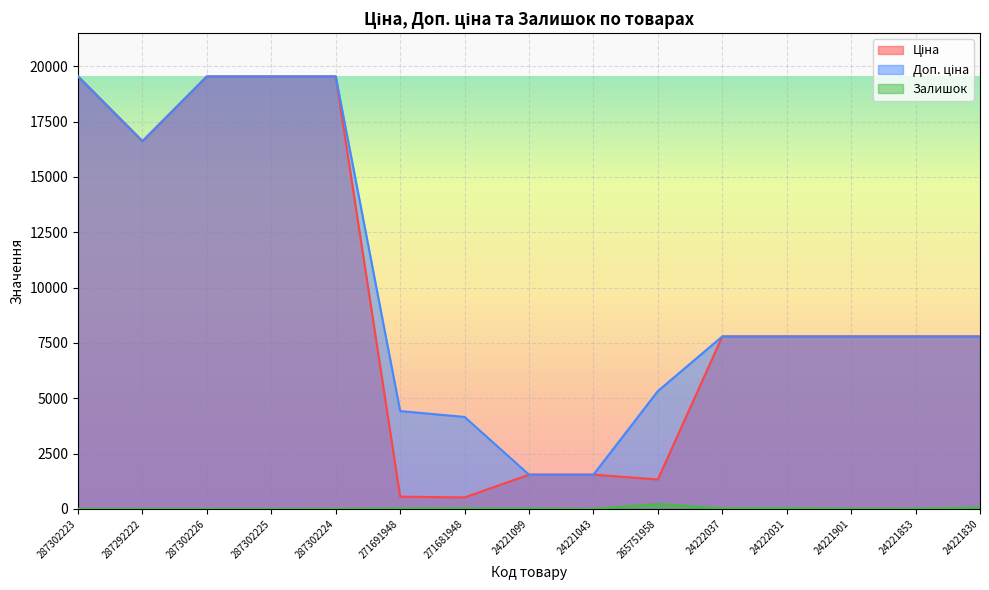

What position from the left is 24222031?

12